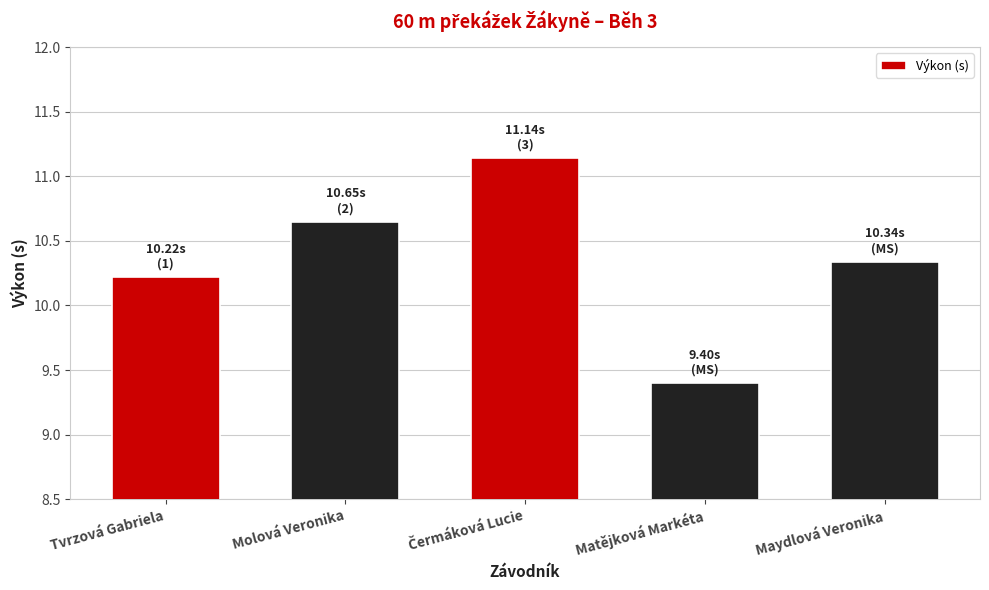

At which label is the value closest to 10?

Tvrzová Gabriela